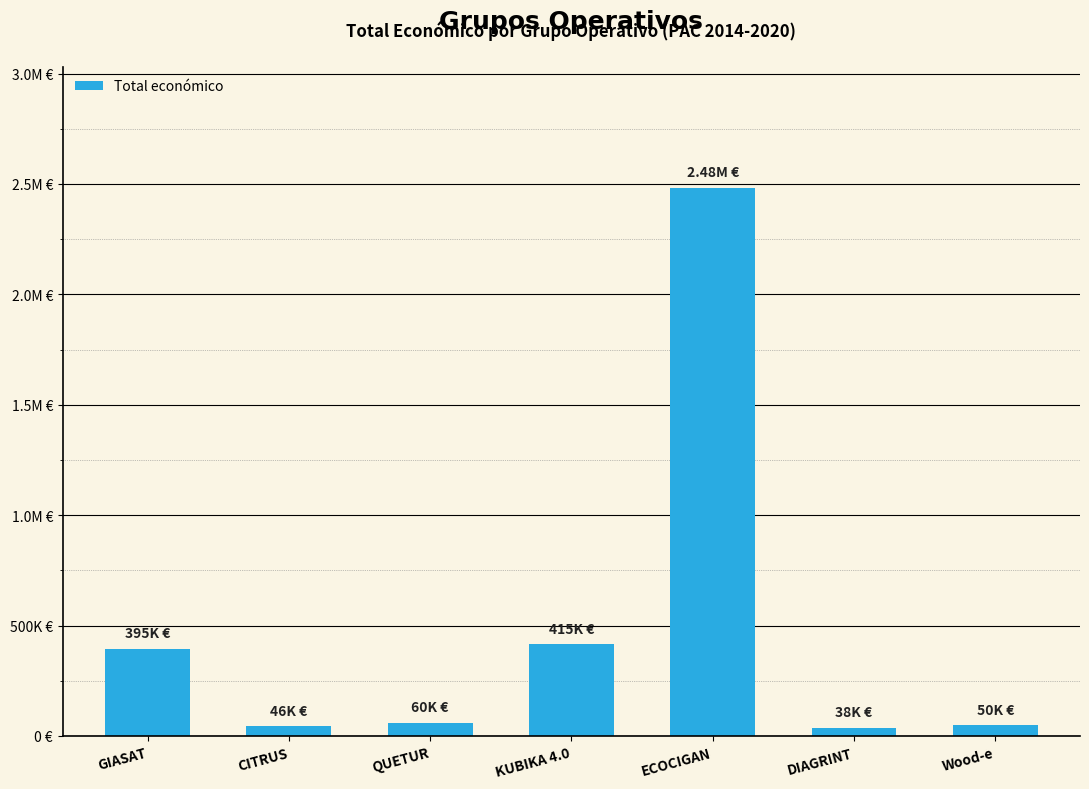

List the labels in order of value, largest first.

ECOCIGAN, KUBIKA 4.0, GIASAT, QUETUR, Wood-e, CITRUS, DIAGRINT